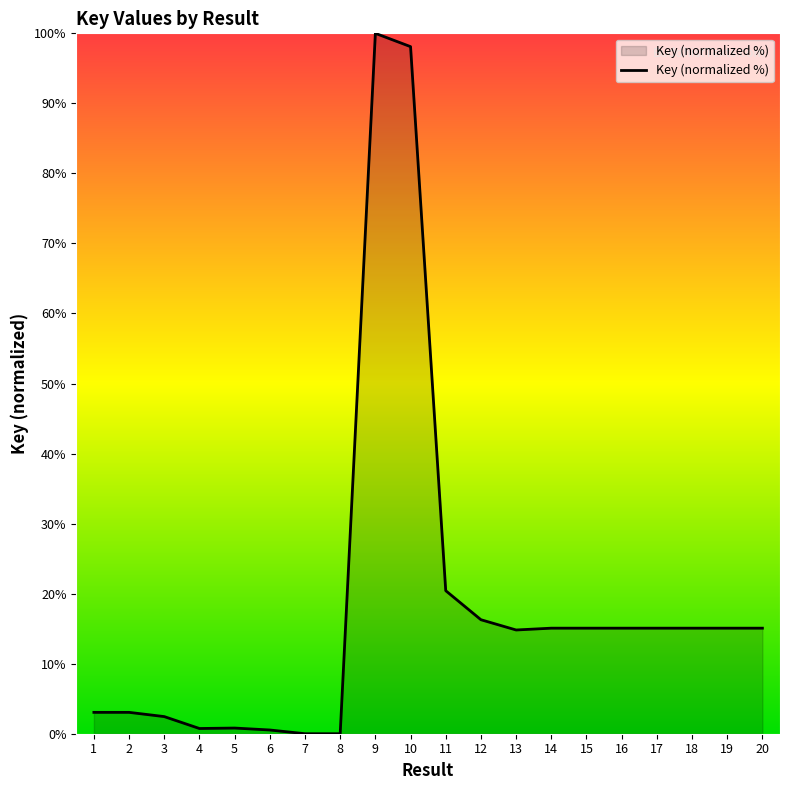

True or false: the data shows 12.1 at 11.

False